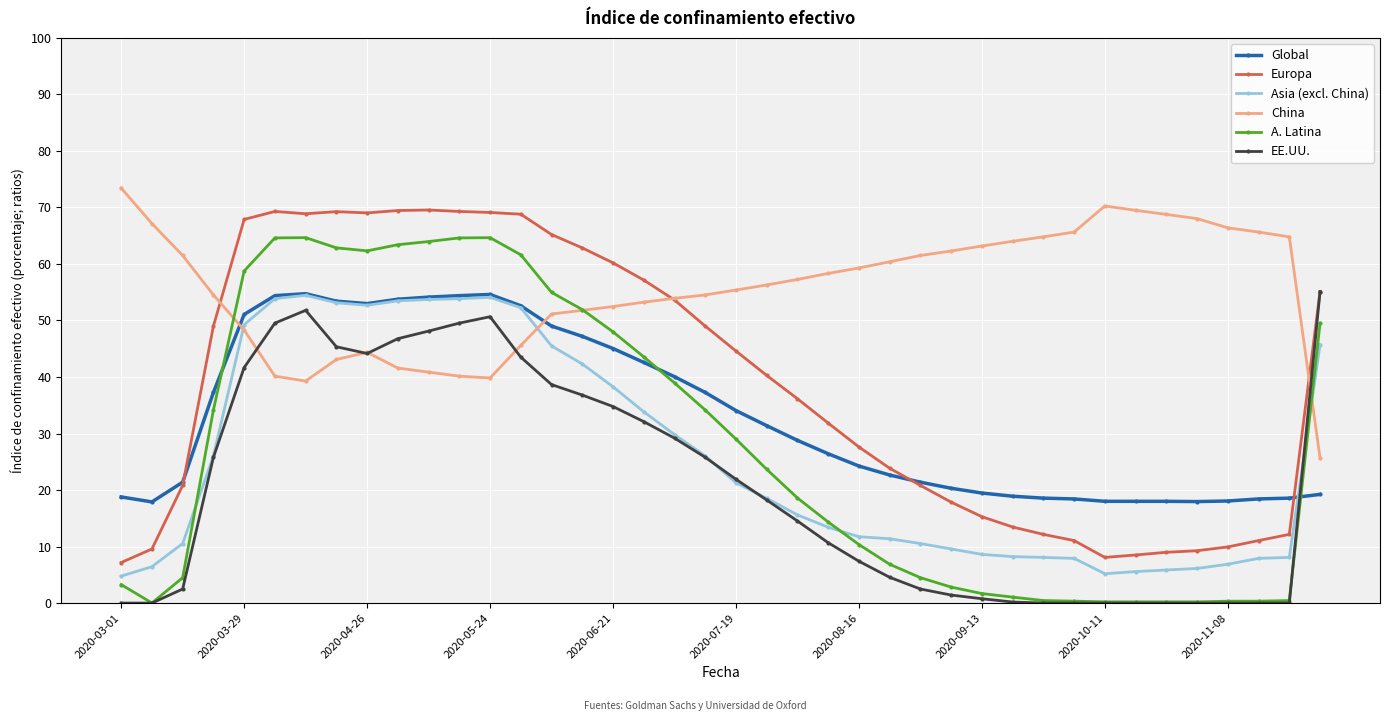

What is the minimum value for Global?

17.9